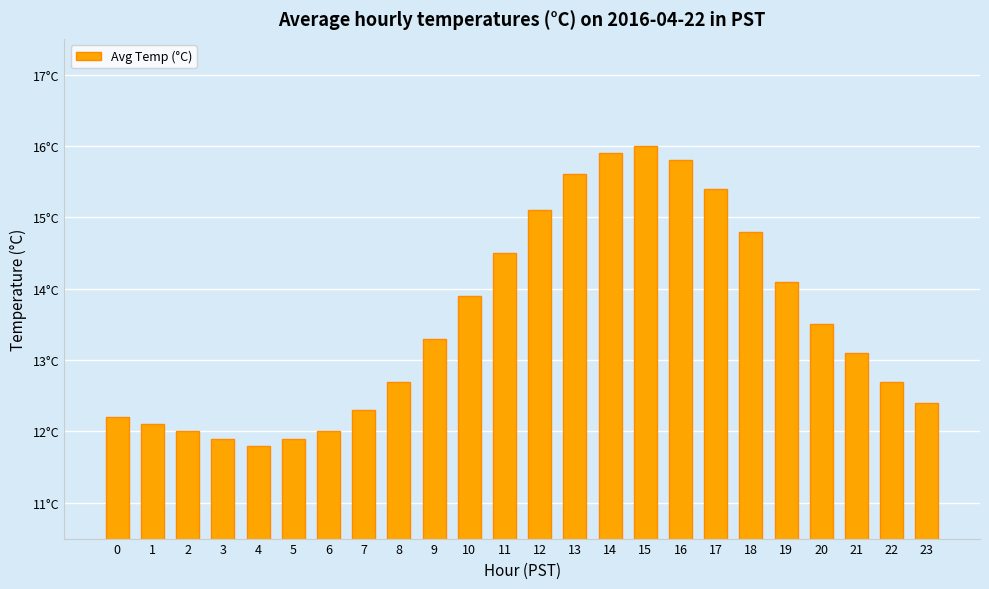

What is the maximum value shown in the chart?

16.0